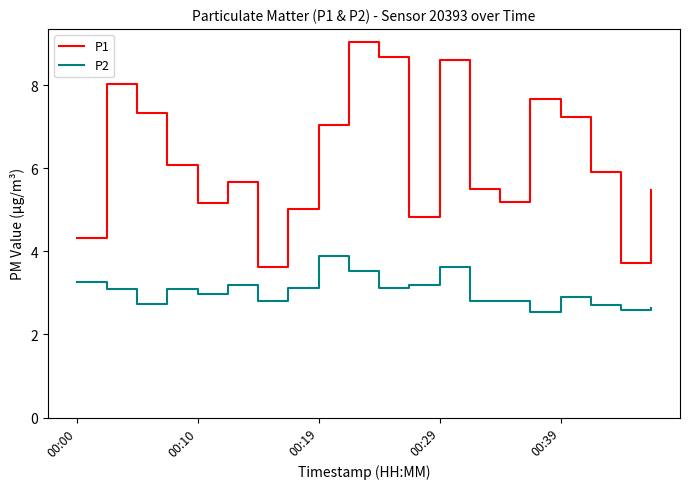

What is the maximum value for P2?

3.9